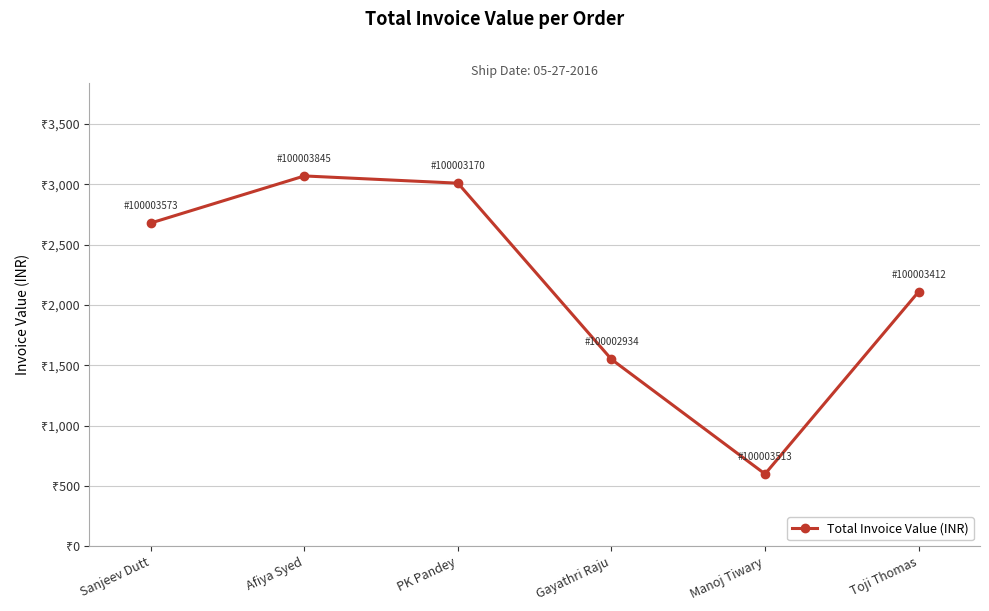

Is this an area chart (filled region under the line)?

No